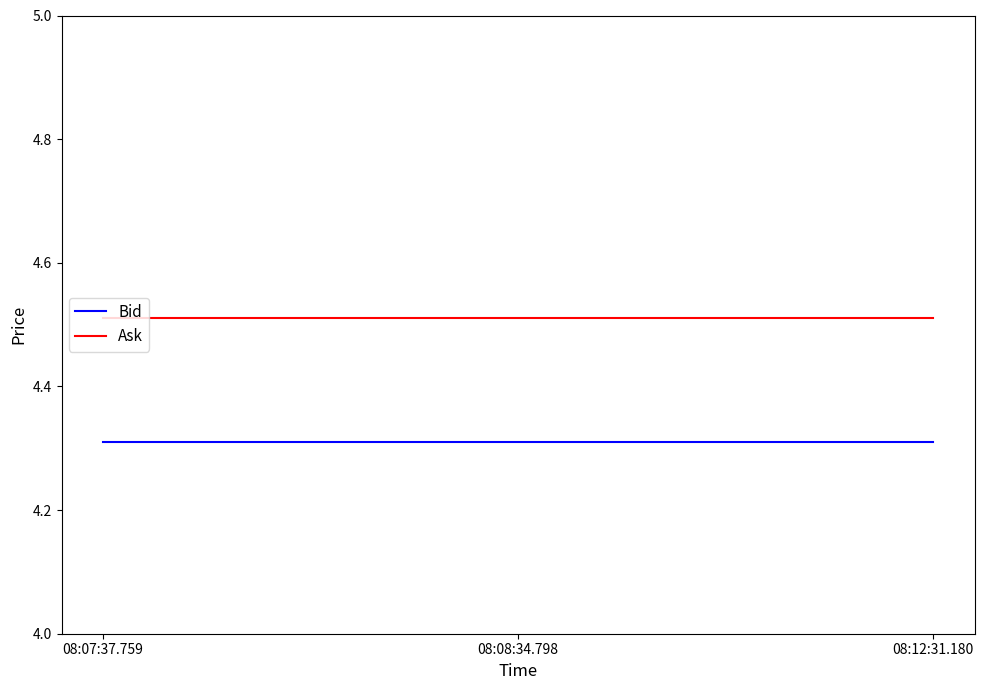

What position from the left is 08:07:37.759?

1